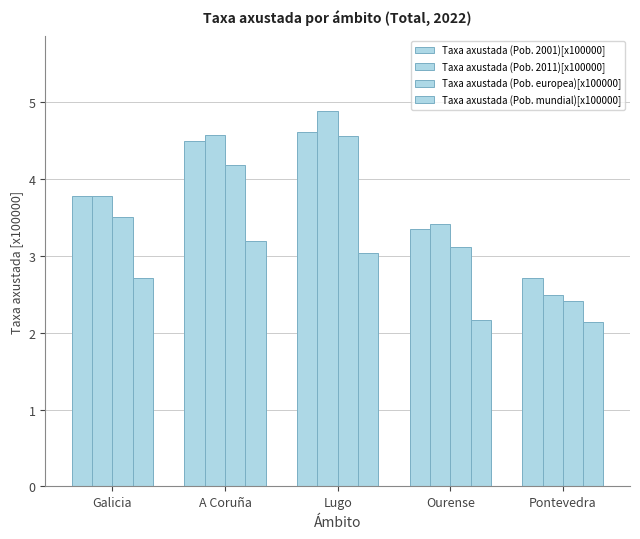

Reading right to left, what are all the values shown in this chart?

Taxa axustada (Pob. 2001)[x100000]: 2.7	3.4	4.6	4.5	3.8
Taxa axustada (Pob. 2011)[x100000]: 2.5	3.4	4.9	4.6	3.8
Taxa axustada (Pob. europea)[x100000]: 2.4	3.1	4.6	4.2	3.5
Taxa axustada (Pob. mundial)[x100000]: 2.1	2.2	3.0	3.2	2.7